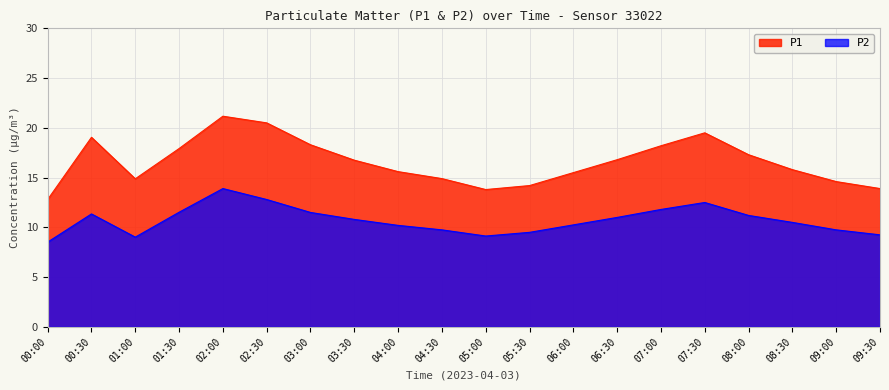

Between 07:30 and 06:00, which is larger?

07:30